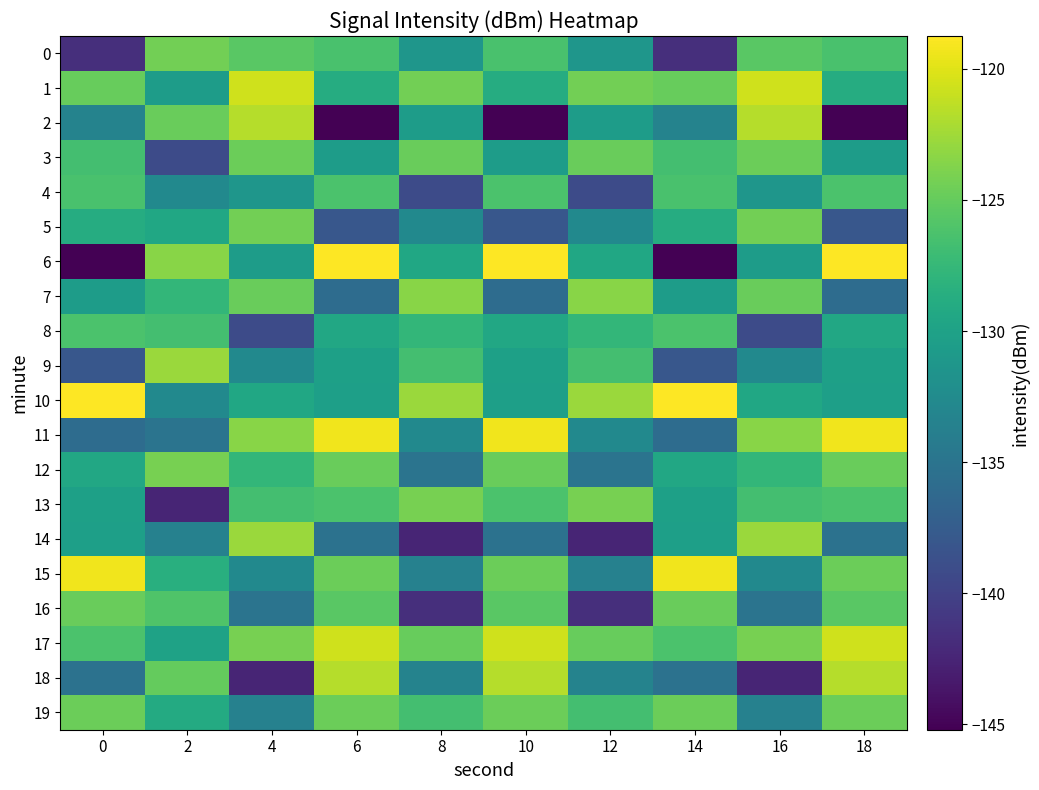

Reading left to right, what are all the values shown in this chart?

0: 0=-141.6	2=-124.4	4=-125.5	6=-126.4	8=-131.3	10=-126.4	12=-131.3	14=-141.6	16=-125.5	18=-126.4
1: 0=-124.9	2=-130.6	4=-120.7	6=-128.9	8=-124.4	10=-128.9	12=-124.4	14=-124.9	16=-120.7	18=-128.9
2: 0=-133.3	2=-124.8	4=-121.7	6=-145.2	8=-130.6	10=-145.2	12=-130.6	14=-133.3	16=-121.7	18=-145.2
3: 0=-126.7	2=-139.1	4=-124.7	6=-130.6	8=-124.8	10=-130.6	12=-124.8	14=-126.7	16=-124.7	18=-130.6
4: 0=-126.4	2=-132.6	4=-131.3	6=-126.3	8=-139.1	10=-126.3	12=-139.1	14=-126.4	16=-131.3	18=-126.3
5: 0=-128.9	2=-129.4	4=-124.4	6=-138.0	8=-132.6	10=-138.0	12=-132.6	14=-128.9	16=-124.4	18=-138.0
6: 0=-145.2	2=-123.5	4=-130.6	6=-118.7	8=-129.4	10=-118.7	12=-129.4	14=-145.2	16=-130.6	18=-118.7
7: 0=-130.6	2=-127.7	4=-124.8	6=-135.8	8=-123.5	10=-135.8	12=-123.5	14=-130.6	16=-124.8	18=-135.8
8: 0=-126.3	2=-126.6	4=-139.1	6=-129.3	8=-127.7	10=-129.3	12=-127.7	14=-126.3	16=-139.1	18=-129.3
9: 0=-138.0	2=-122.7	4=-132.6	6=-130.2	8=-126.6	10=-130.2	12=-126.6	14=-138.0	16=-132.6	18=-130.2
10: 0=-118.7	2=-132.7	4=-129.4	6=-130.2	8=-122.7	10=-130.2	12=-122.7	14=-118.7	16=-129.4	18=-130.2
11: 0=-135.8	2=-135.0	4=-123.5	6=-119.3	8=-132.7	10=-119.3	12=-132.7	14=-135.8	16=-123.5	18=-119.3
12: 0=-129.3	2=-124.2	4=-127.7	6=-124.8	8=-135.0	10=-124.8	12=-135.0	14=-129.3	16=-127.7	18=-124.8
13: 0=-130.2	2=-142.5	4=-126.6	6=-126.2	8=-124.2	10=-126.2	12=-124.2	14=-130.2	16=-126.6	18=-126.2
14: 0=-130.2	2=-133.5	4=-122.7	6=-135.2	8=-142.5	10=-135.2	12=-142.5	14=-130.2	16=-122.7	18=-135.2
15: 0=-119.3	2=-128.5	4=-132.7	6=-124.7	8=-133.5	10=-124.7	12=-133.5	14=-119.3	16=-132.7	18=-124.7
16: 0=-124.8	2=-126.0	4=-135.0	6=-125.5	8=-141.6	10=-125.5	12=-141.6	14=-124.8	16=-135.0	18=-125.5
17: 0=-126.2	2=-130.0	4=-124.2	6=-120.7	8=-124.9	10=-120.7	12=-124.9	14=-126.2	16=-124.2	18=-120.7
18: 0=-135.2	2=-125.0	4=-142.5	6=-121.7	8=-133.3	10=-121.7	12=-133.3	14=-135.2	16=-142.5	18=-121.7
19: 0=-124.7	2=-129.0	4=-133.5	6=-124.7	8=-126.7	10=-124.7	12=-126.7	14=-124.7	16=-133.5	18=-124.7